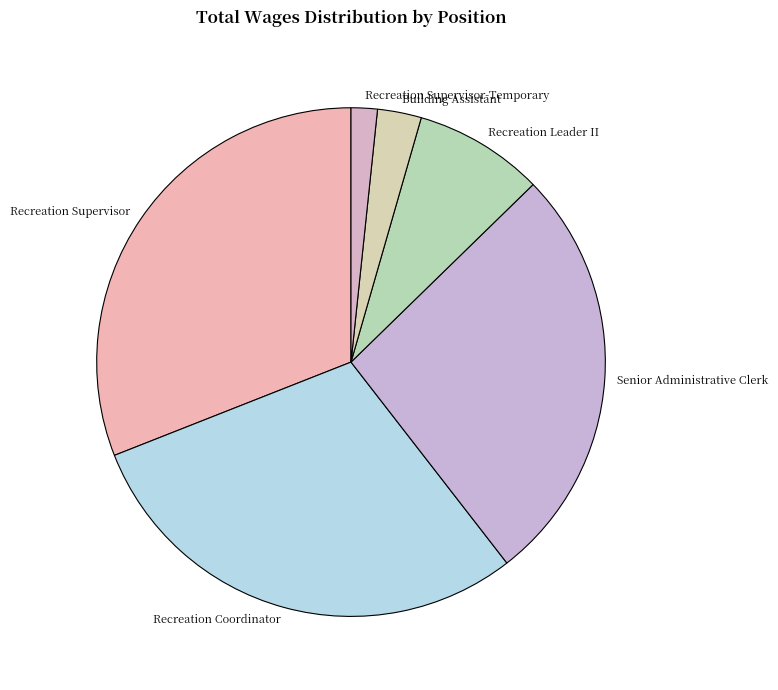

The Building Assistant slice represents 3% of the pie. True or false?

True